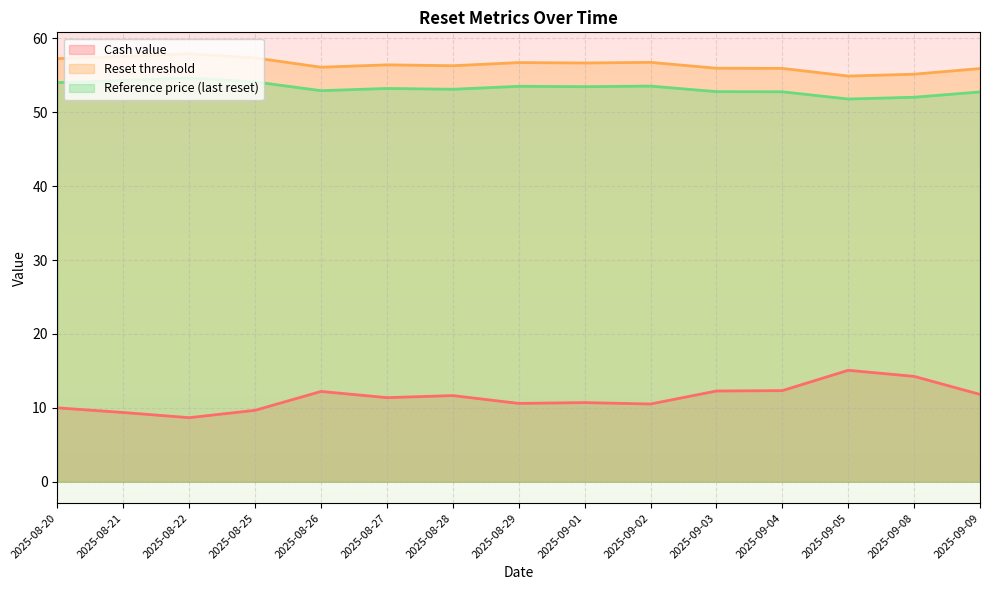

True or false: Reference price (last reset) and Cash value intersect in this chart.

False